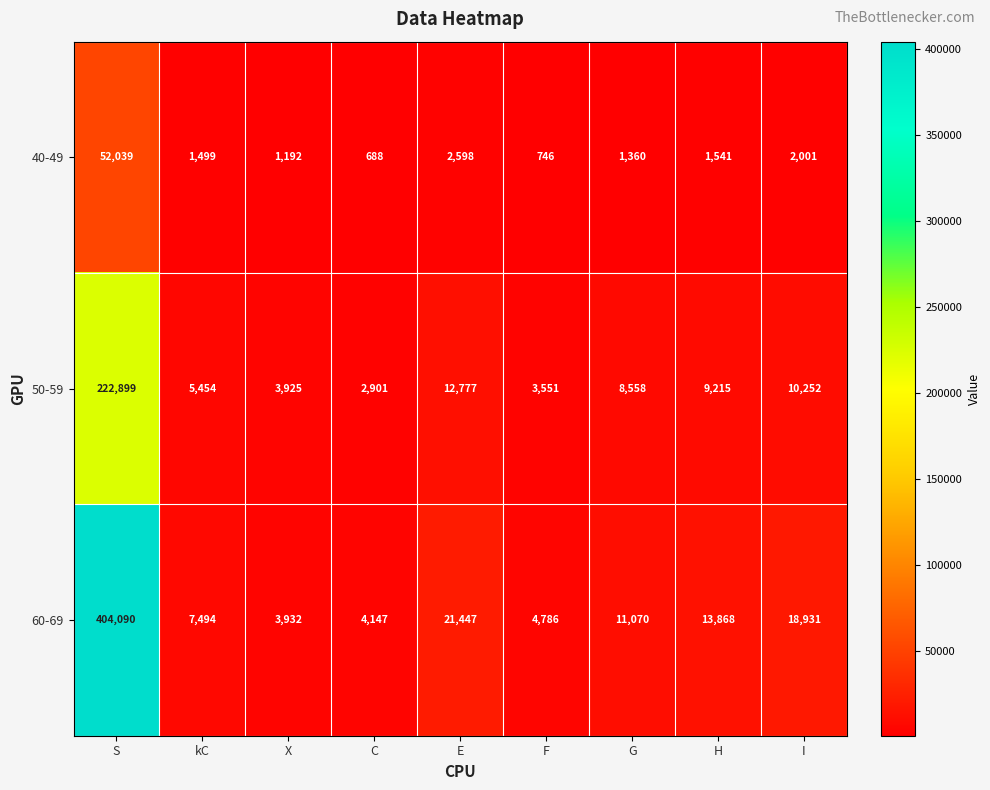

Reading left to right, extract all data points from this chart.

40-49: S=52039	kC=1499	X=1192	C=688	E=2598	F=746	G=1360	H=1541	I=2001
50-59: S=222899	kC=5454	X=3925	C=2901	E=12777	F=3551	G=8558	H=9215	I=10252
60-69: S=404090	kC=7494	X=3932	C=4147	E=21447	F=4786	G=11070	H=13868	I=18931